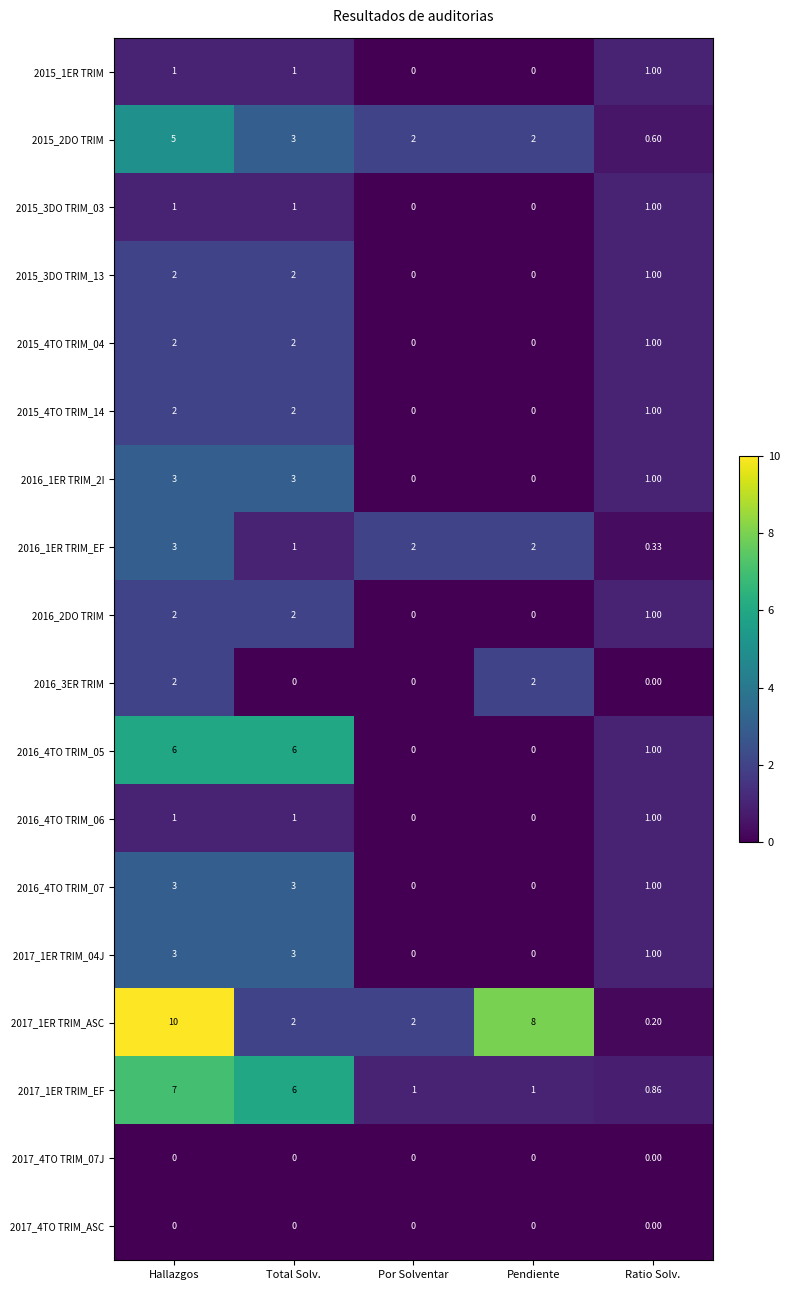

Which series has the largest total across all categories?

2017_1ER TRIM_ASC